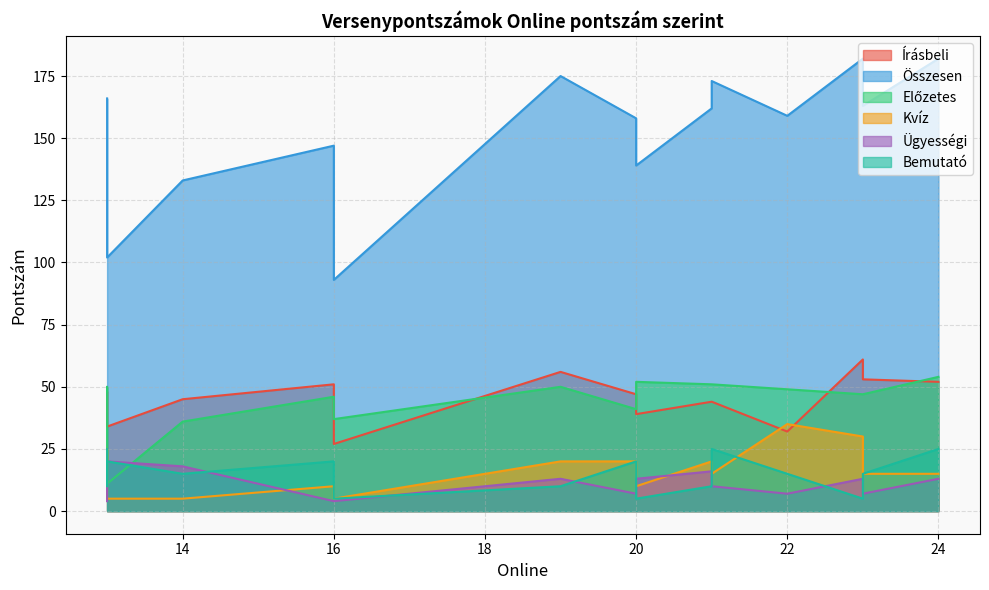

The value of Kvíz at 20 is 2. True or false?

False